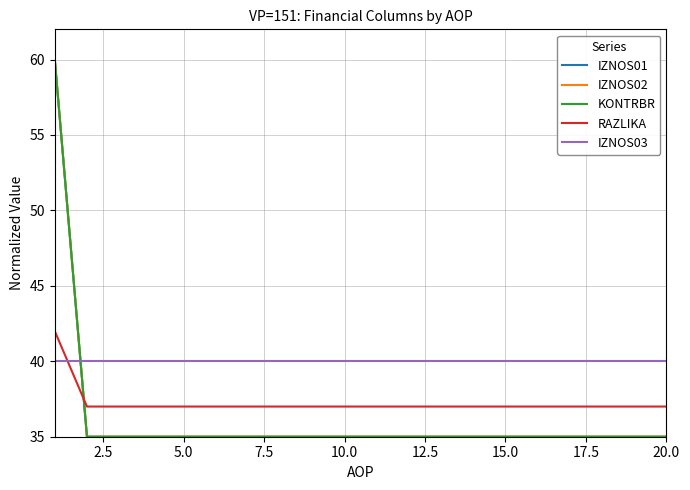

Which series has the largest total across all categories?

IZNOS03